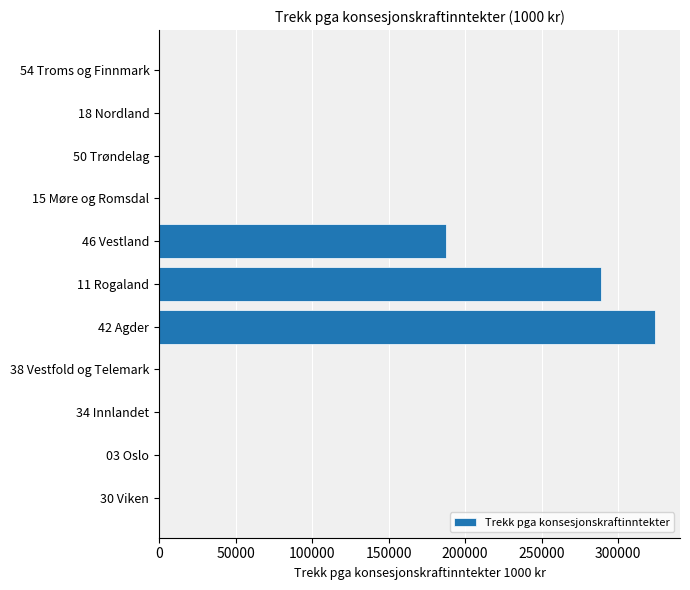

Count the number of data series in this chart.

1